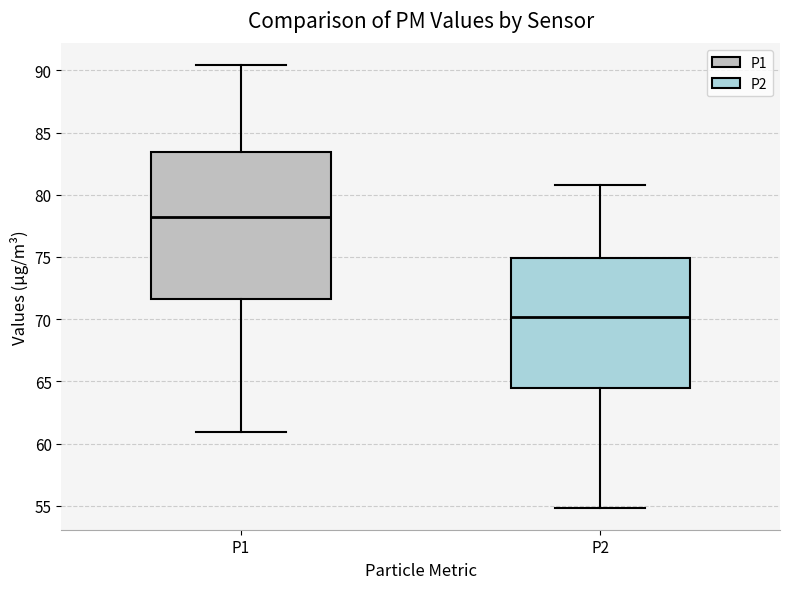

Which box is the tallest, from its lower edge to its upper edge?

P1